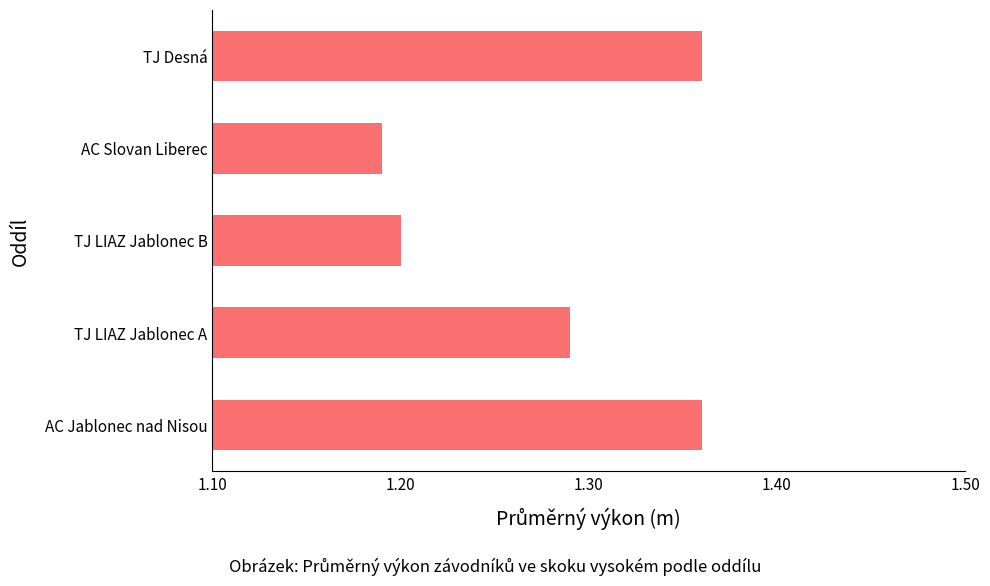

True or false: the data shows 0.3 at TJ LIAZ Jablonec A.

False